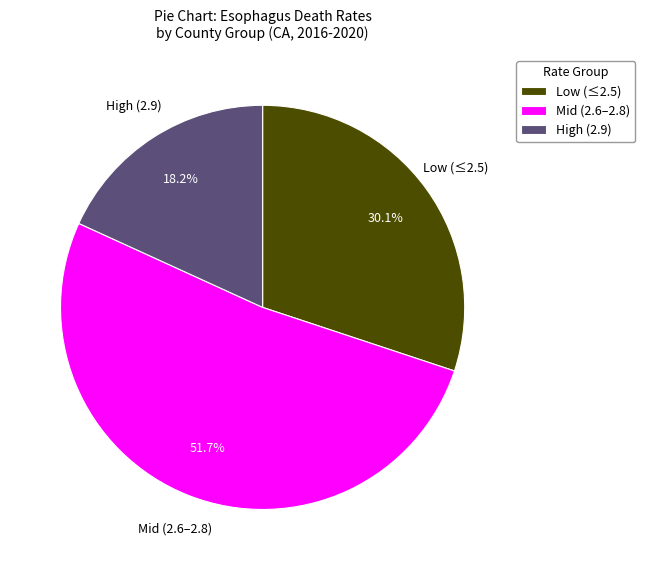

What portion of the pie excludes Low (≤2.5)?

69.9%